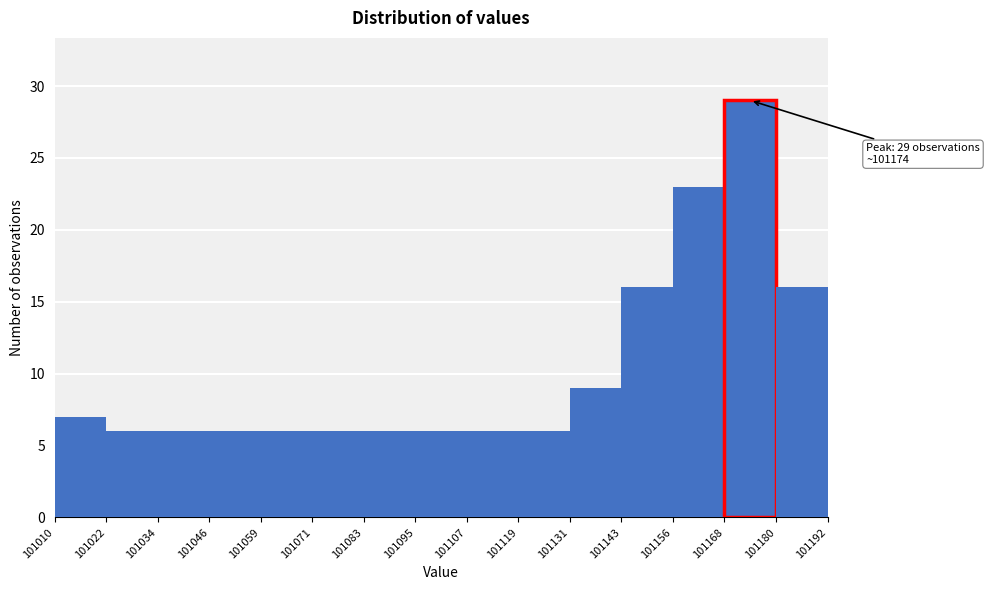

Which range on the x-axis has the tallest bar?

101168 to 101180